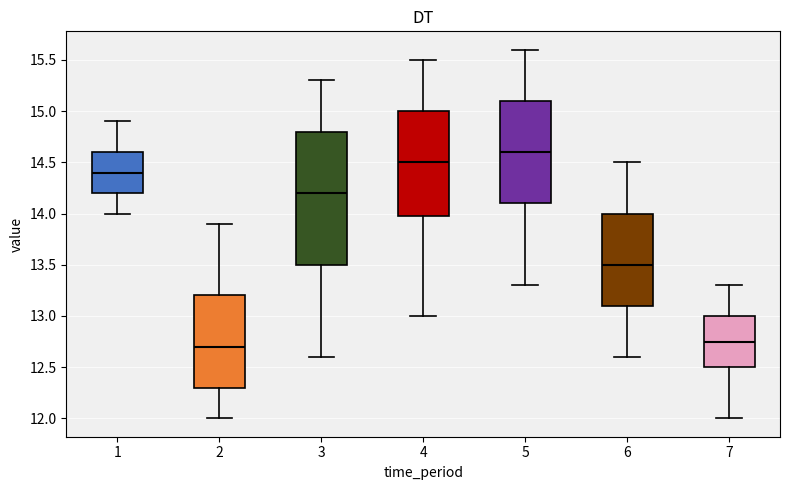

Where does the upper whisker of the box at x = 5 end on the y-axis? The values are not printed on the chart, so give them approximately, as read against the axis.

15.60